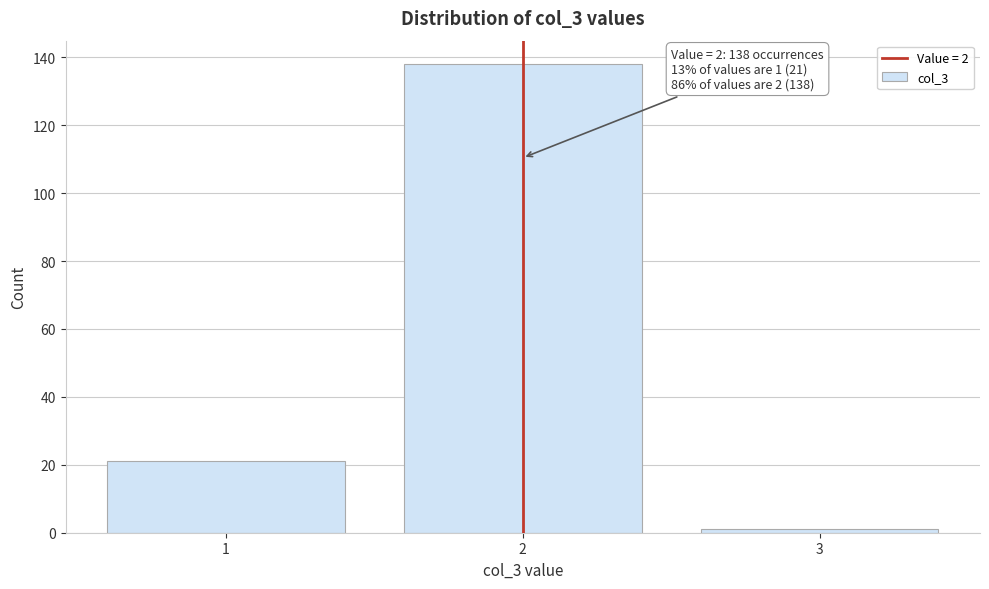

Reading right to left, list all the values displayed in this chart.

3=1	2=138	1=21